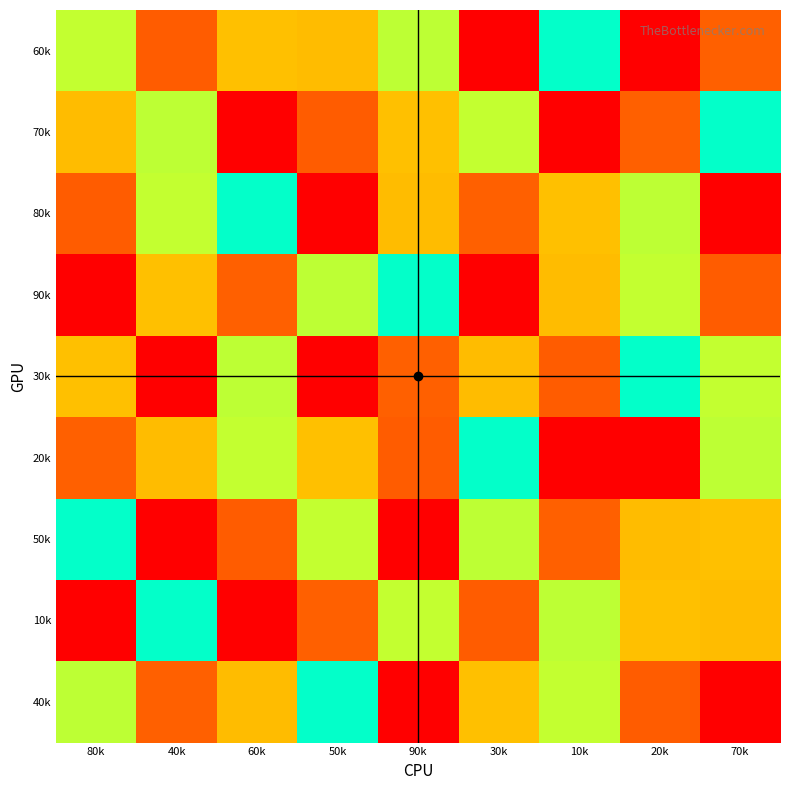

Reading left to right, list all the values displayed in this chart.

60k: 80k=6	40k=8	60k=3	50k=7	90k=4	30k=9	10k=5	20k=1	70k=2
70k: 80k=7	40k=4	60k=1	50k=8	90k=3	30k=6	10k=9	20k=2	70k=5
80k: 80k=8	40k=6	60k=5	50k=9	90k=7	30k=2	10k=3	20k=4	70k=1
90k: 80k=9	40k=3	60k=2	50k=4	90k=5	30k=1	10k=7	20k=6	70k=8
30k: 80k=3	40k=9	60k=4	50k=1	90k=2	30k=7	10k=8	20k=5	70k=6
20k: 80k=2	40k=7	60k=6	50k=3	90k=8	30k=5	10k=1	20k=9	70k=4
50k: 80k=5	40k=1	60k=8	50k=6	90k=9	30k=4	10k=2	20k=7	70k=3
10k: 80k=1	40k=5	60k=9	50k=2	90k=6	30k=8	10k=4	20k=3	70k=7
40k: 80k=4	40k=2	60k=7	50k=5	90k=1	30k=3	10k=6	20k=8	70k=9